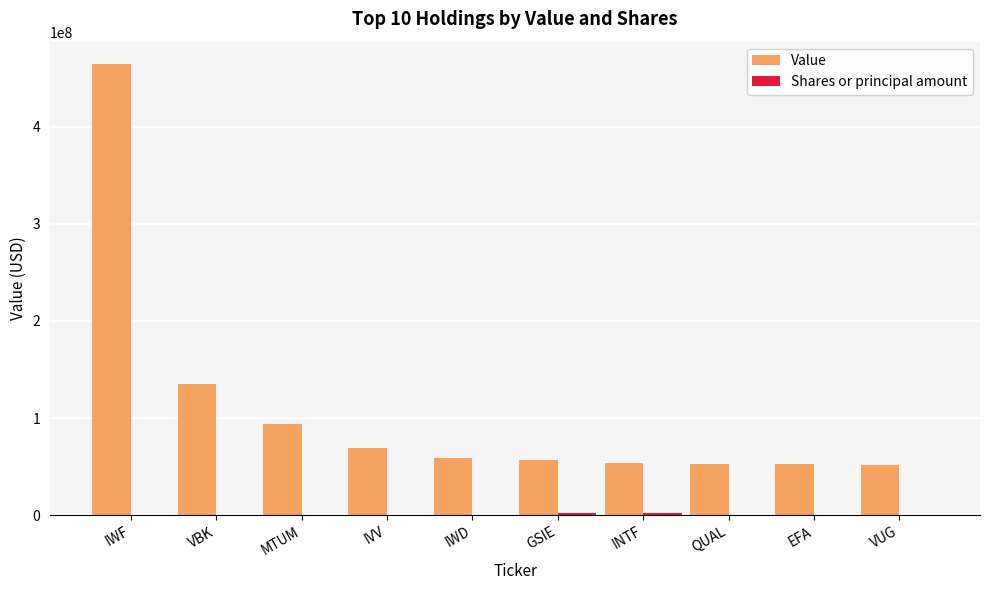

What is the sum of all Value values?

1089992614